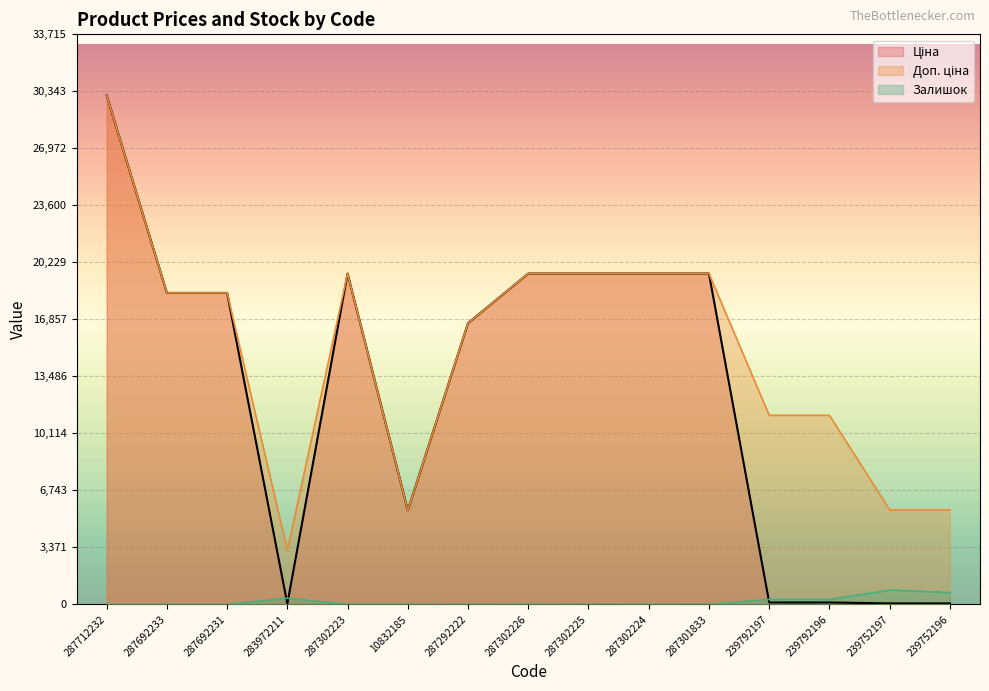

True or false: Доп. ціна and Ціна cross at least once.

False